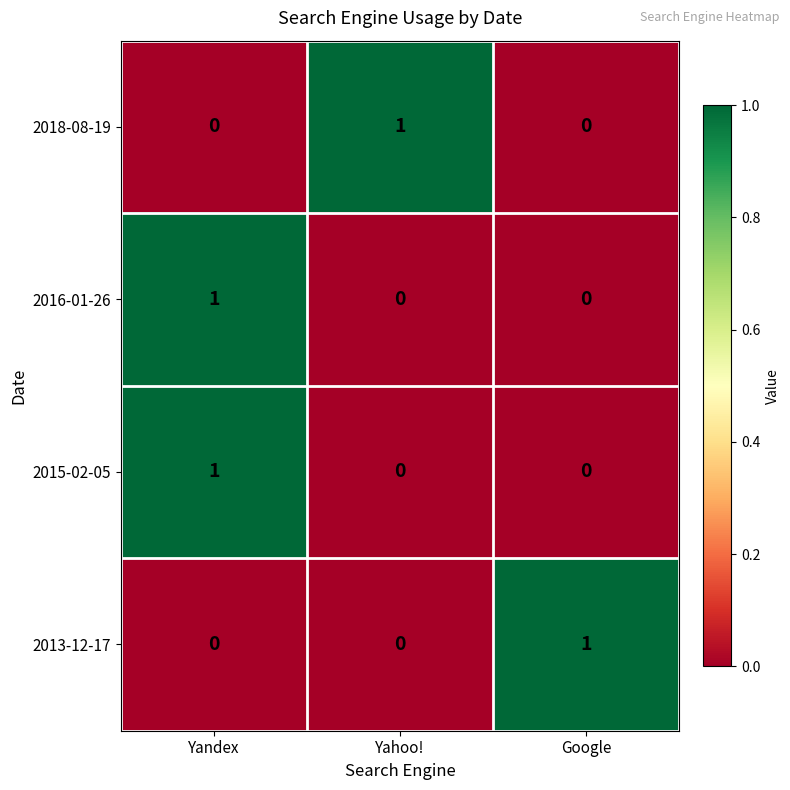

Count the 2015-02-05 values in the range 0 to 1.

3